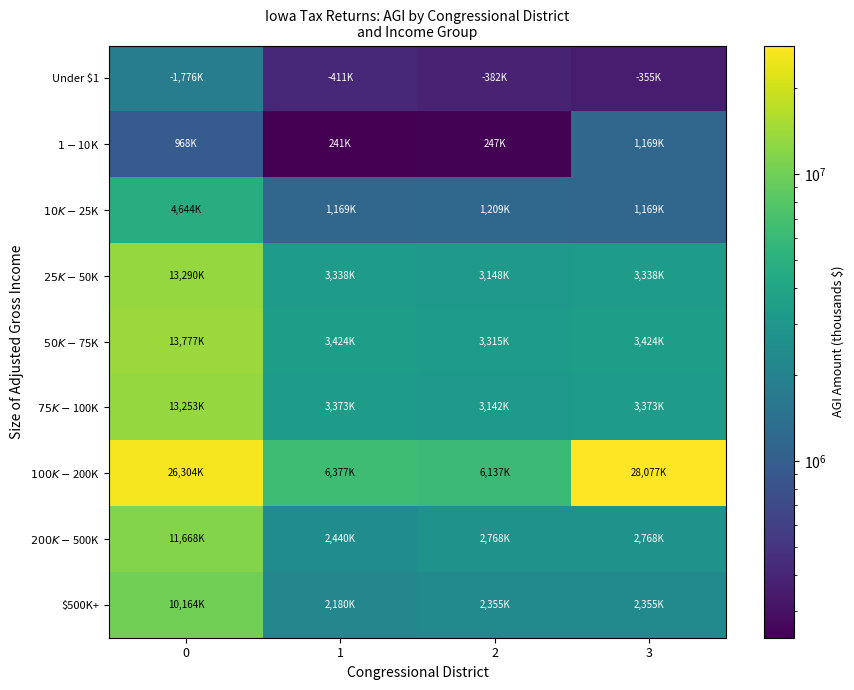

What is the difference between the highest and lowest values at 3?

27722618